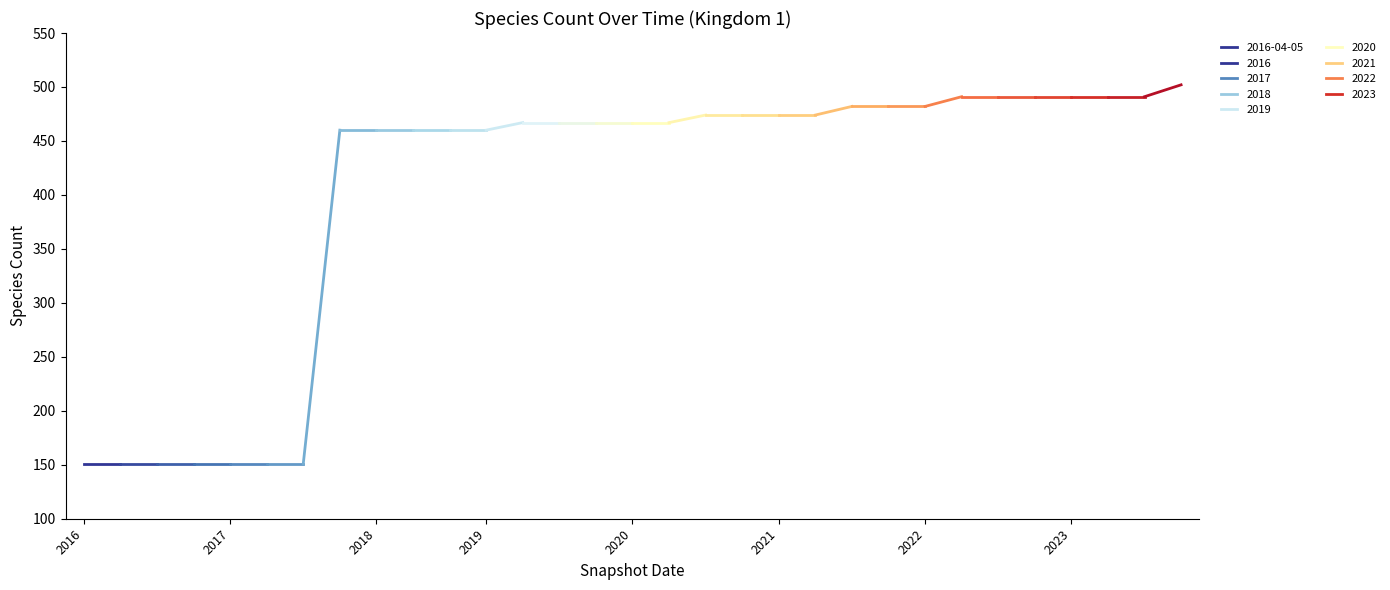

How many lines are shown in the chart?

1